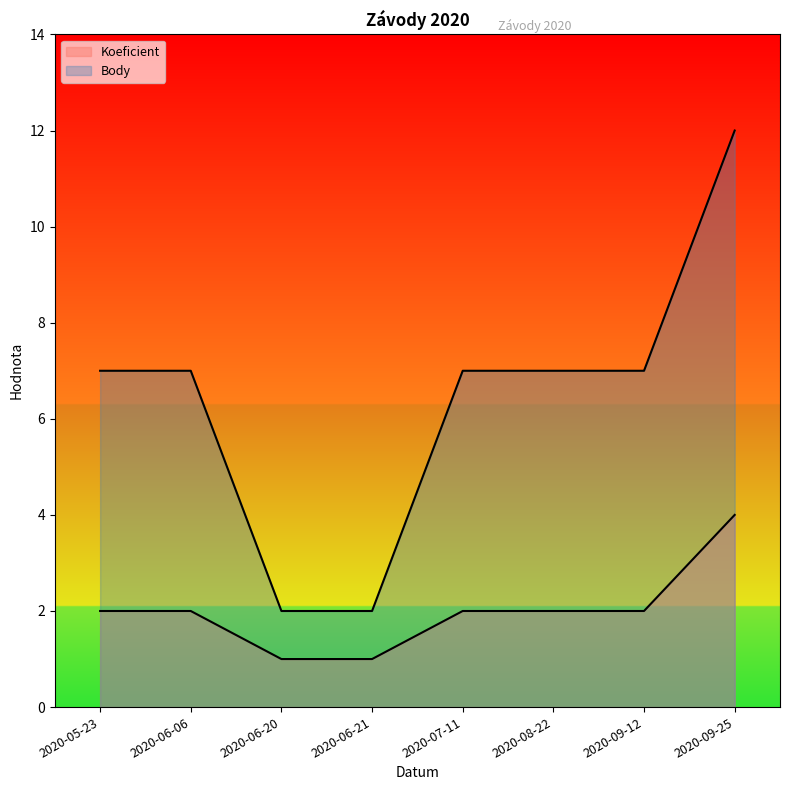

Which category has the highest value in the Koeficient series?

2020-09-25